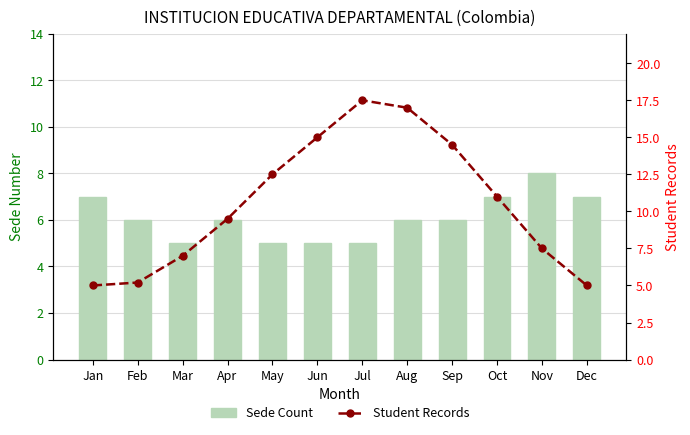

What are all the series names shown in the legend?

Sede Count, Student Records